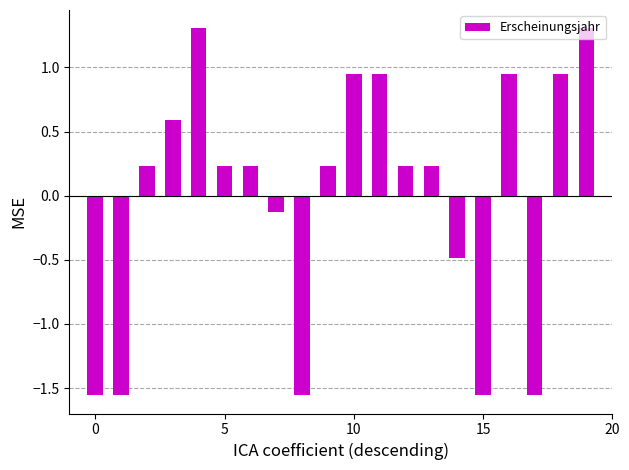

Are the bars grouped side by side (vs. stacked)?

No